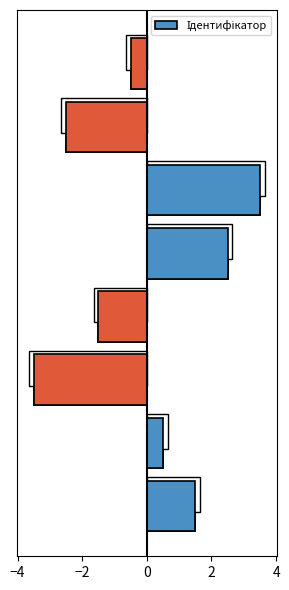

What value does the data have at −2?

-3.5